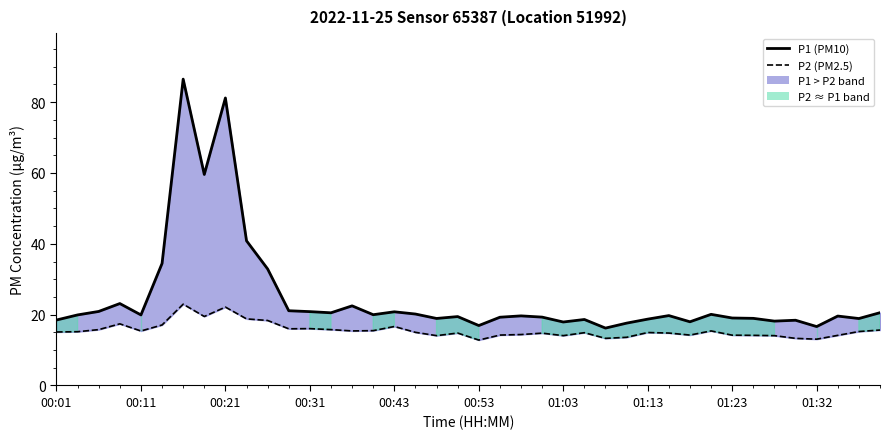

What is the spread (max minus min) of values at 00:01?

3.4